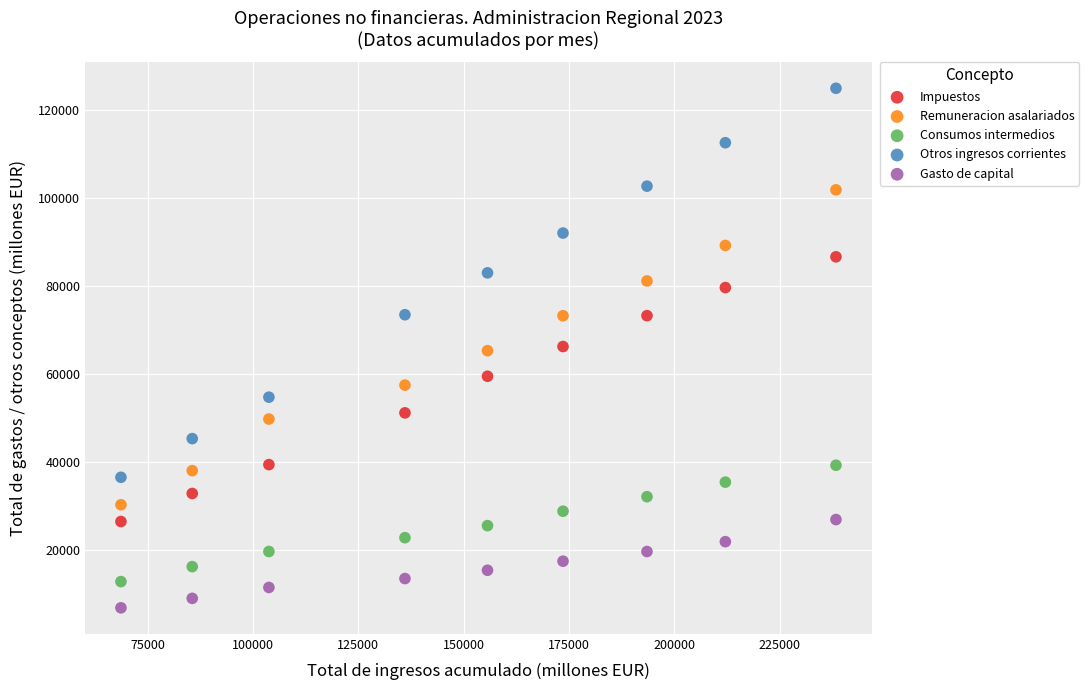

Which series contains the highest Y value?

Otros ingresos corrientes